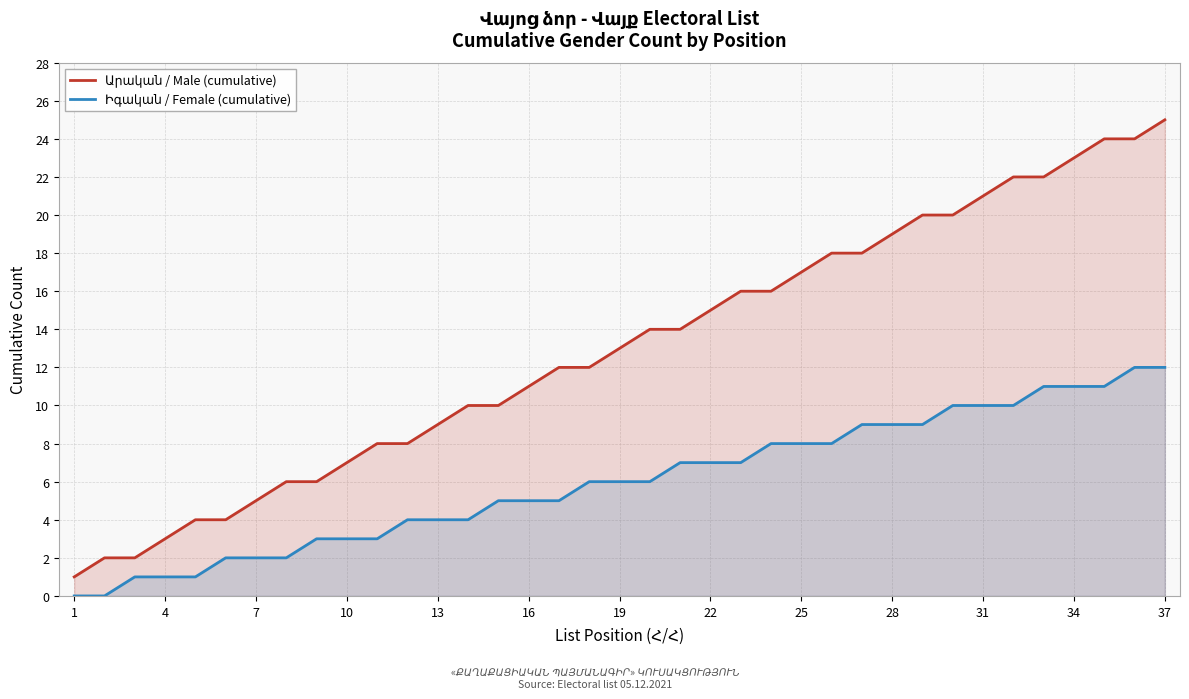

What is the average value of the Իգական / Female (cumulative) series?

6